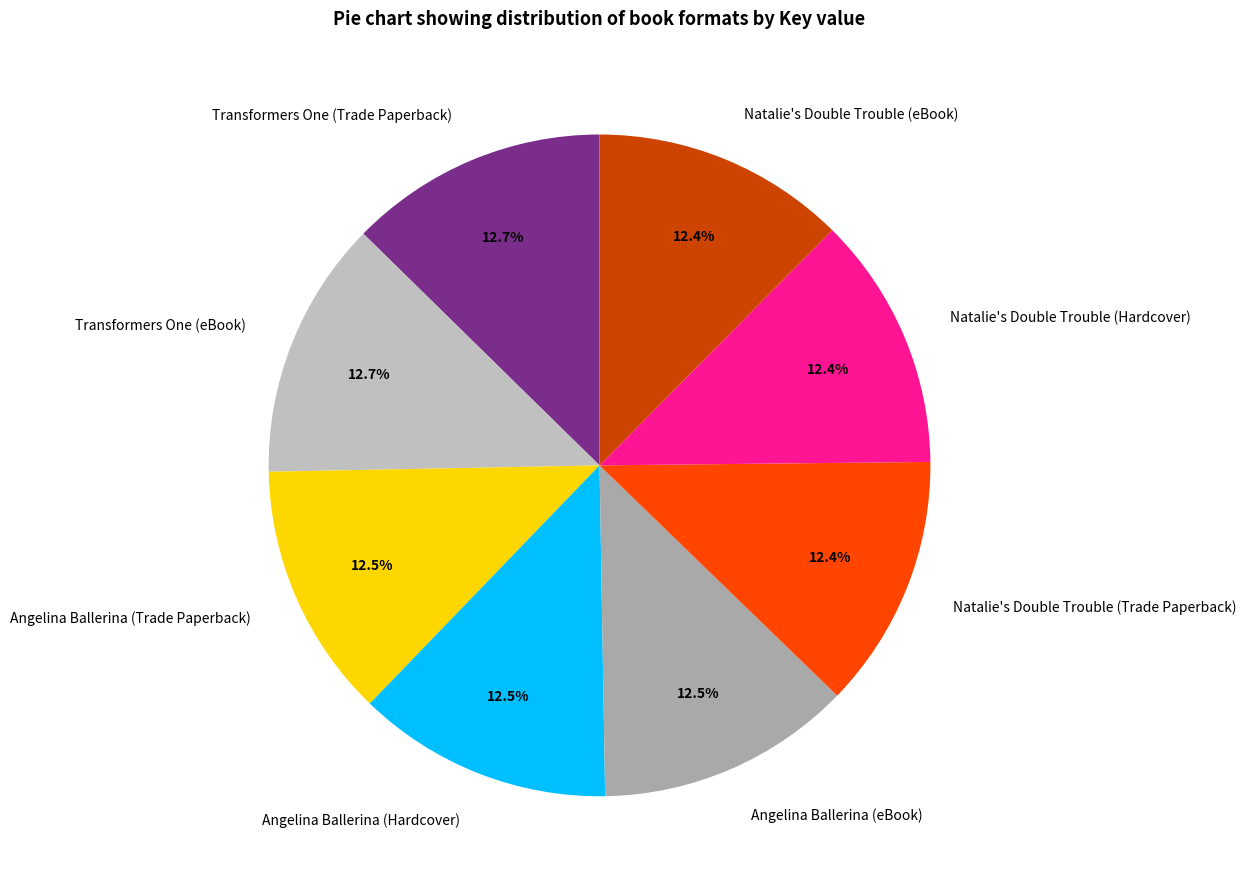

What percentage is the Natalie's Double Trouble (Trade Paperback) slice, to the nearest percent?

12%